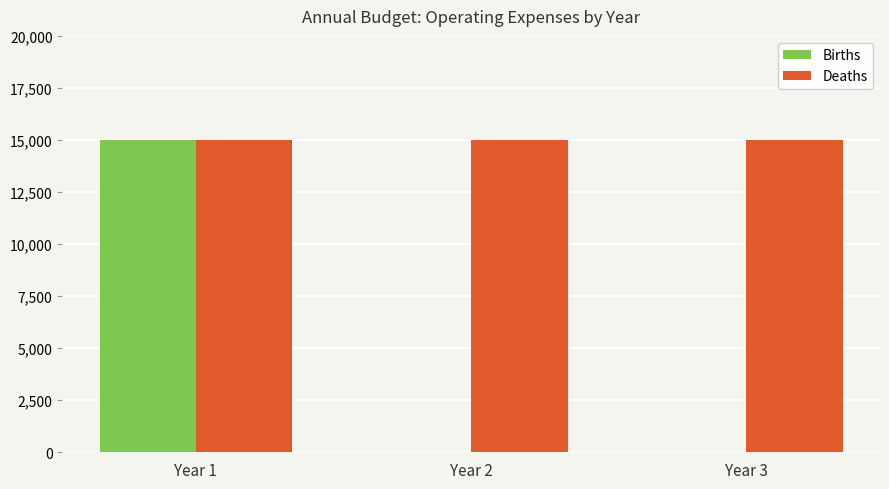

The value of Deaths at Year 2 is 23509. True or false?

False